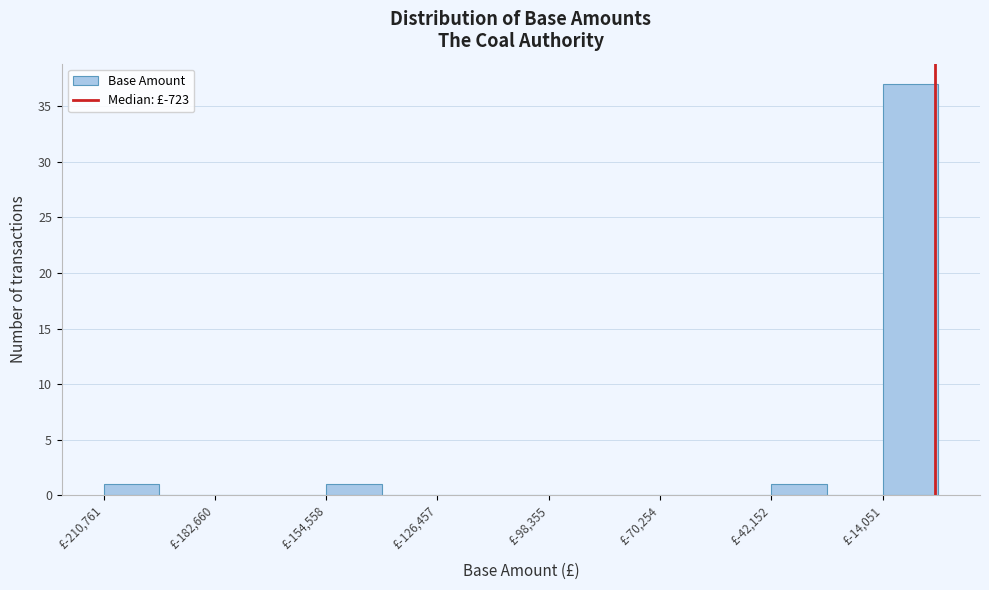

Read against the x-axis, roughly where is the centre of the tallest bar?

-5000